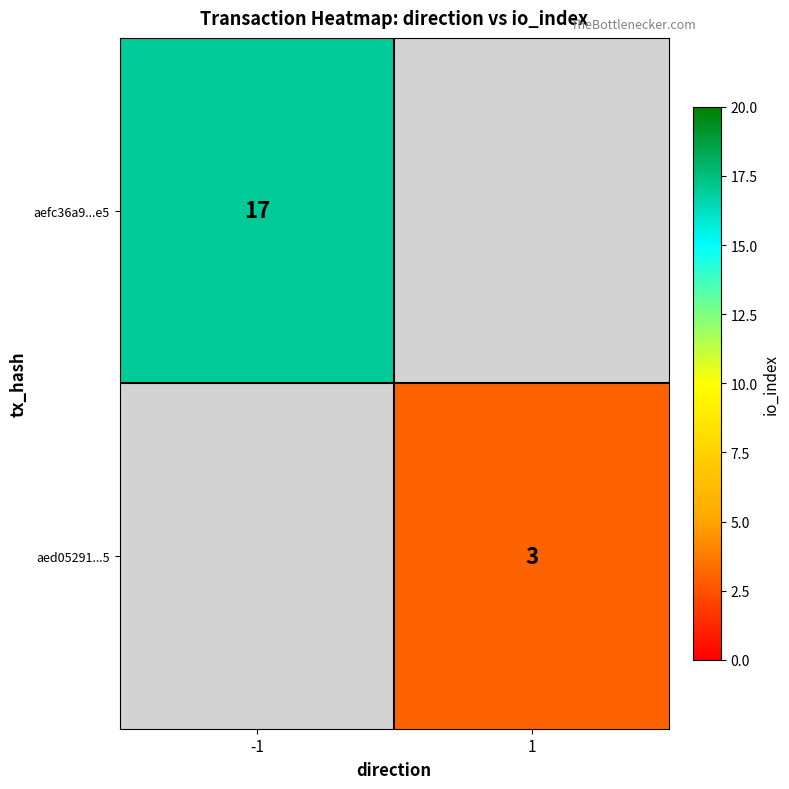

Between 1 and -1, which is larger?

-1